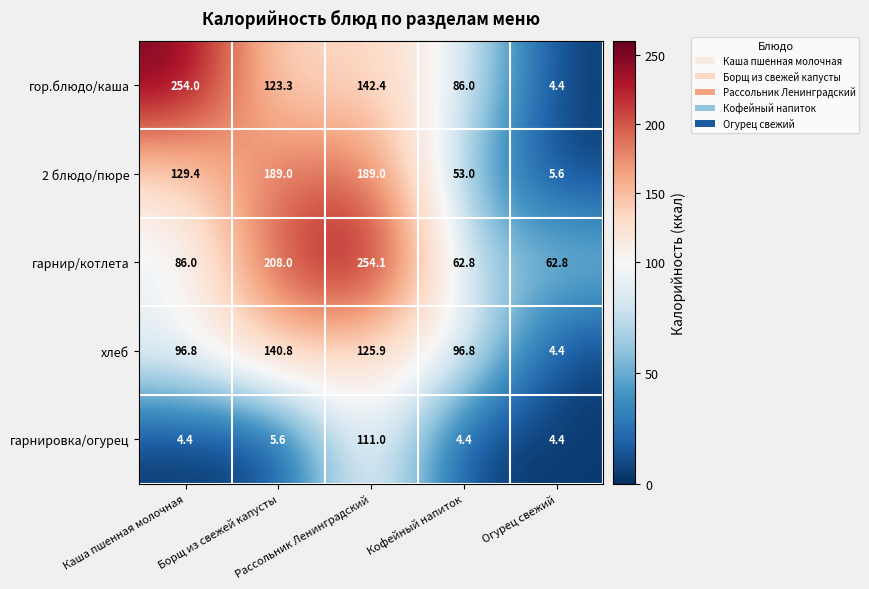

What is the difference between the second highest and second lowest values in the гарнир/котлета series?

145.2